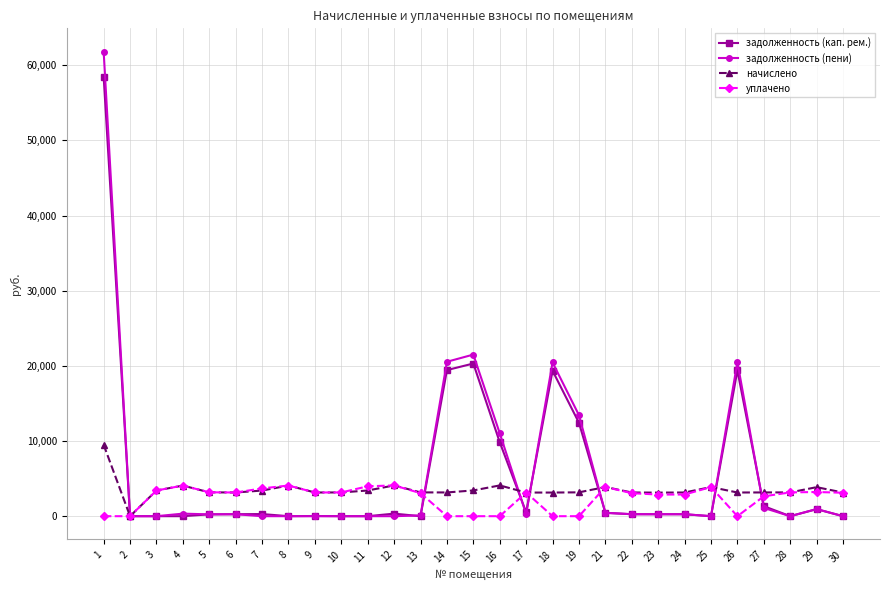

How many categories are shown in the chart?

29